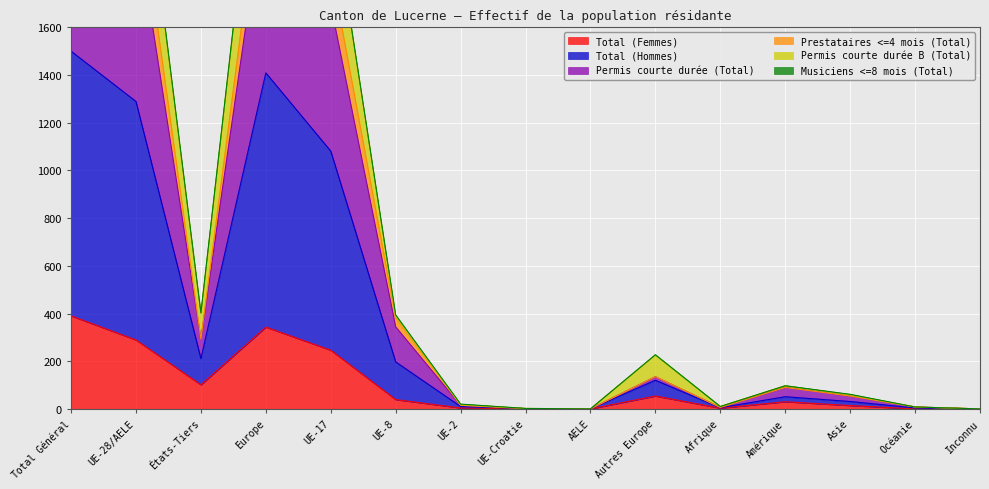

Where is Total (Femmes) nearest to the value 195?

UE-17